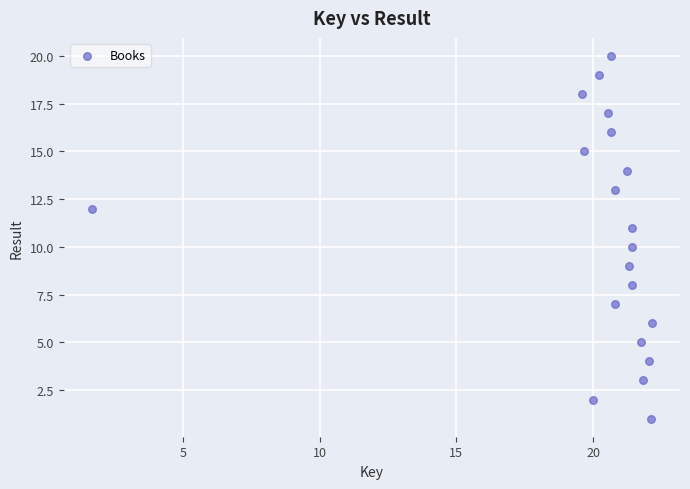

What is the range of Y values (max minus min)?

19